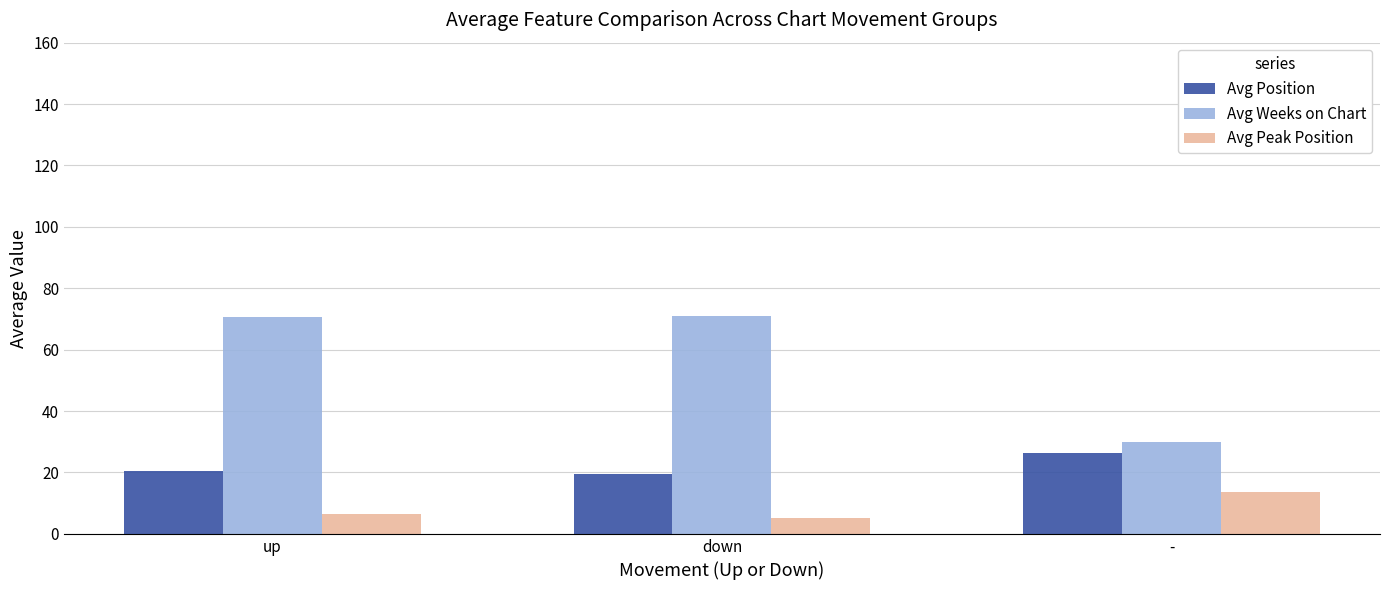

How many values in the Avg Position series exceed 20?

2